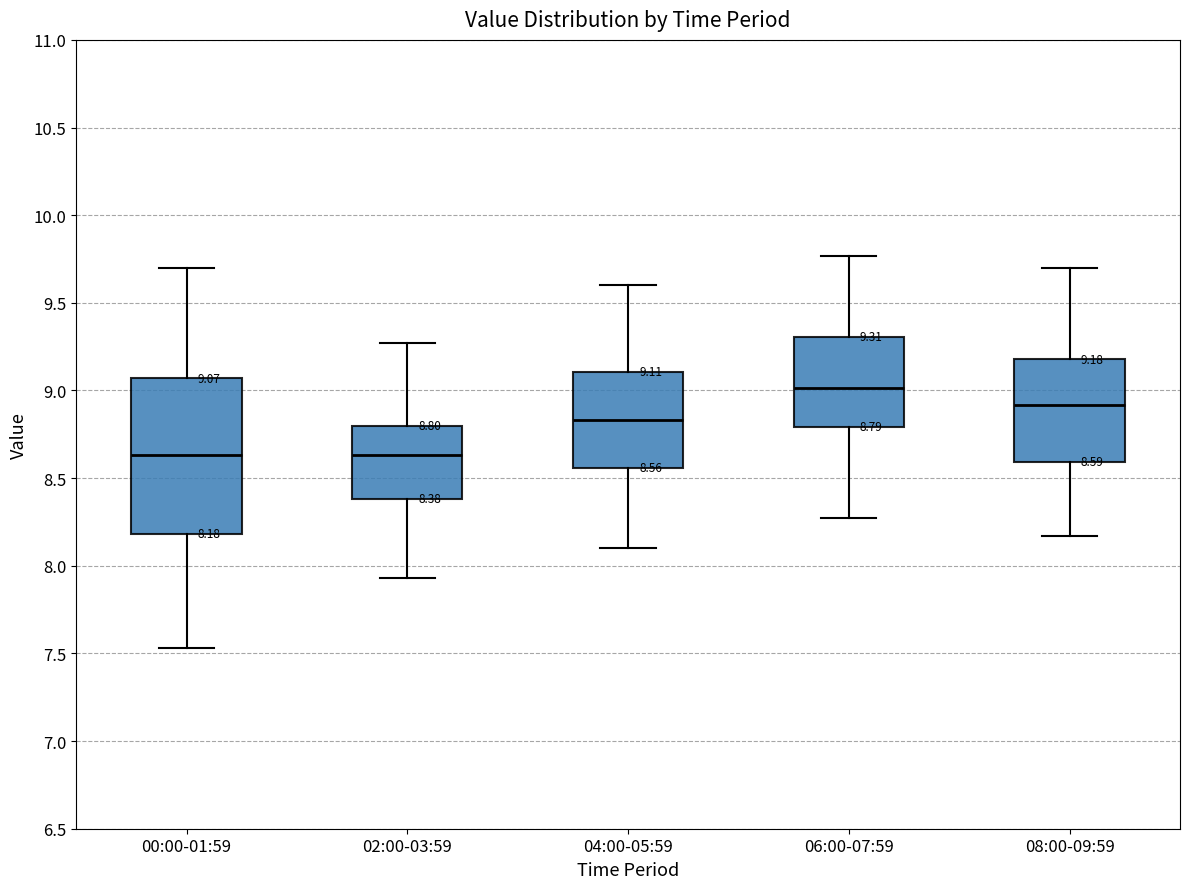

Which box is the tallest, from its lower edge to its upper edge?

00:00-01:59